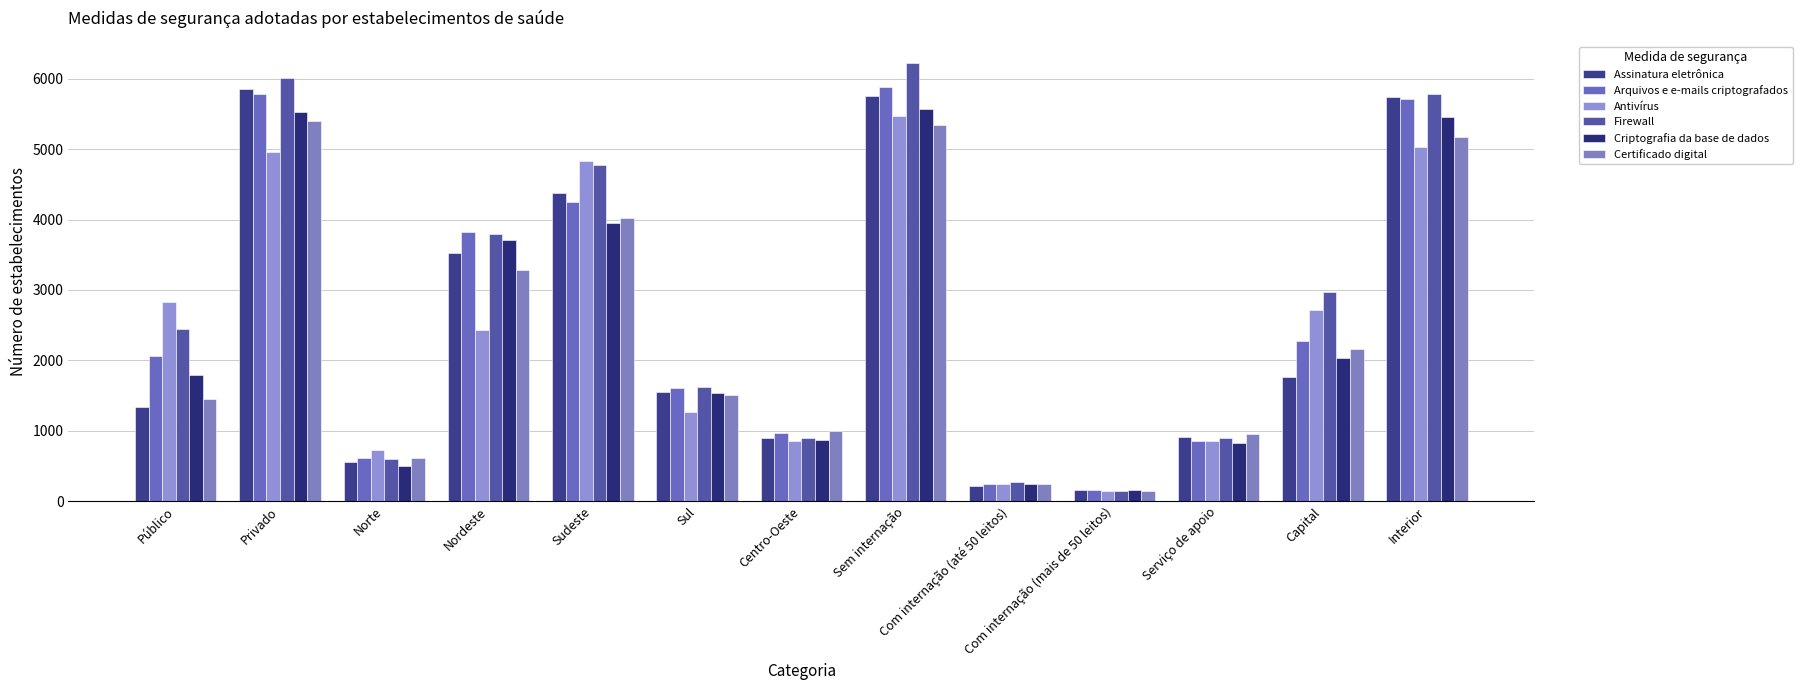

Is it true that Assinatura eletrônica equals 2039.0 at Público?

False